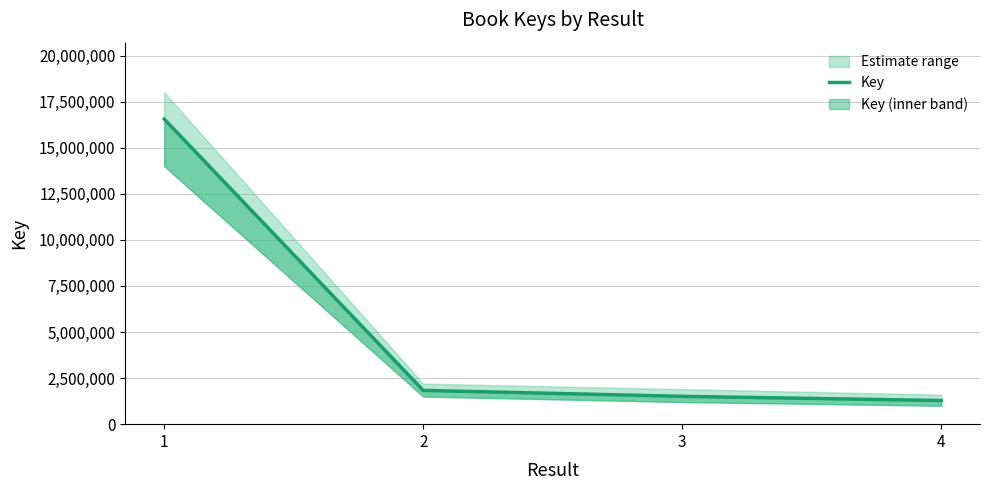

What is the ratio of the value at 1 to the value at 3?

11.0